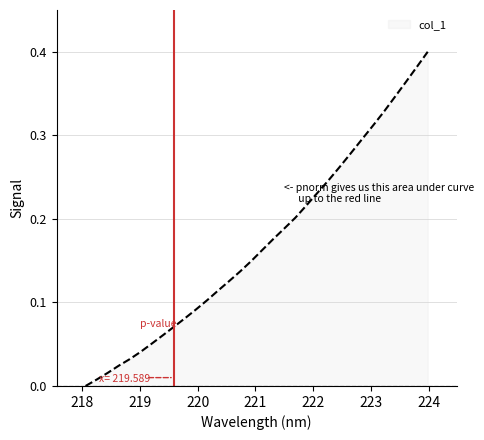

Reading left to right, extract all data points from this chart.

0.0	0.0	0.0	0.0	0.0	0.0	0.1	0.1	0.1	0.1	0.1	0.1	0.1	0.1	0.1	0.1	0.2	0.2	0.2	0.2	0.2	0.2	0.2	0.3	0.3	0.3	0.3	0.3	0.3	0.4	0.4	0.4